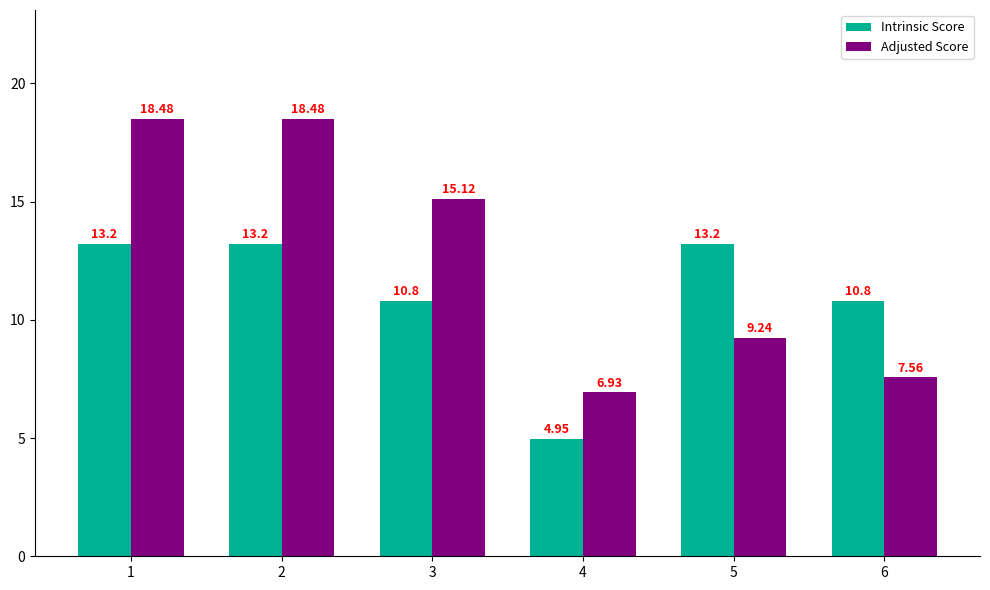

What is the minimum value for Adjusted Score?

6.9